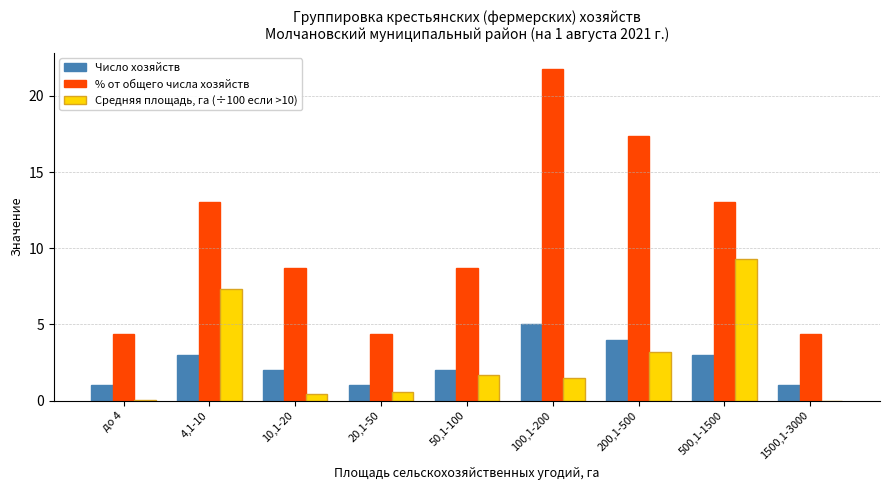

Which series has the largest total across all categories?

% от общего числа хозяйств